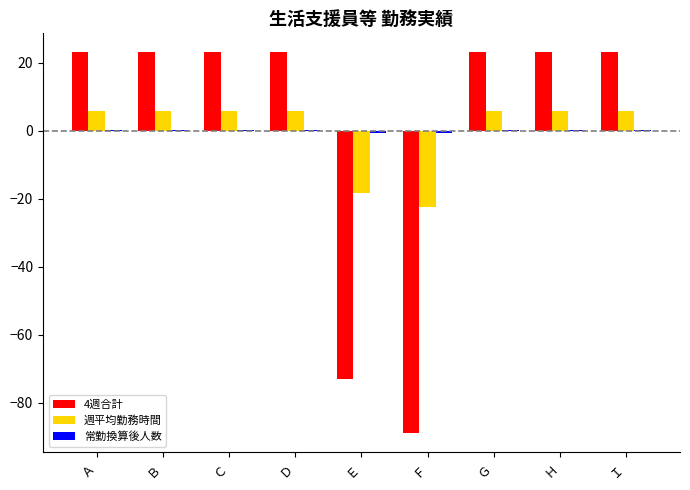

What is the total value across all series at Ｅ?

-91.6